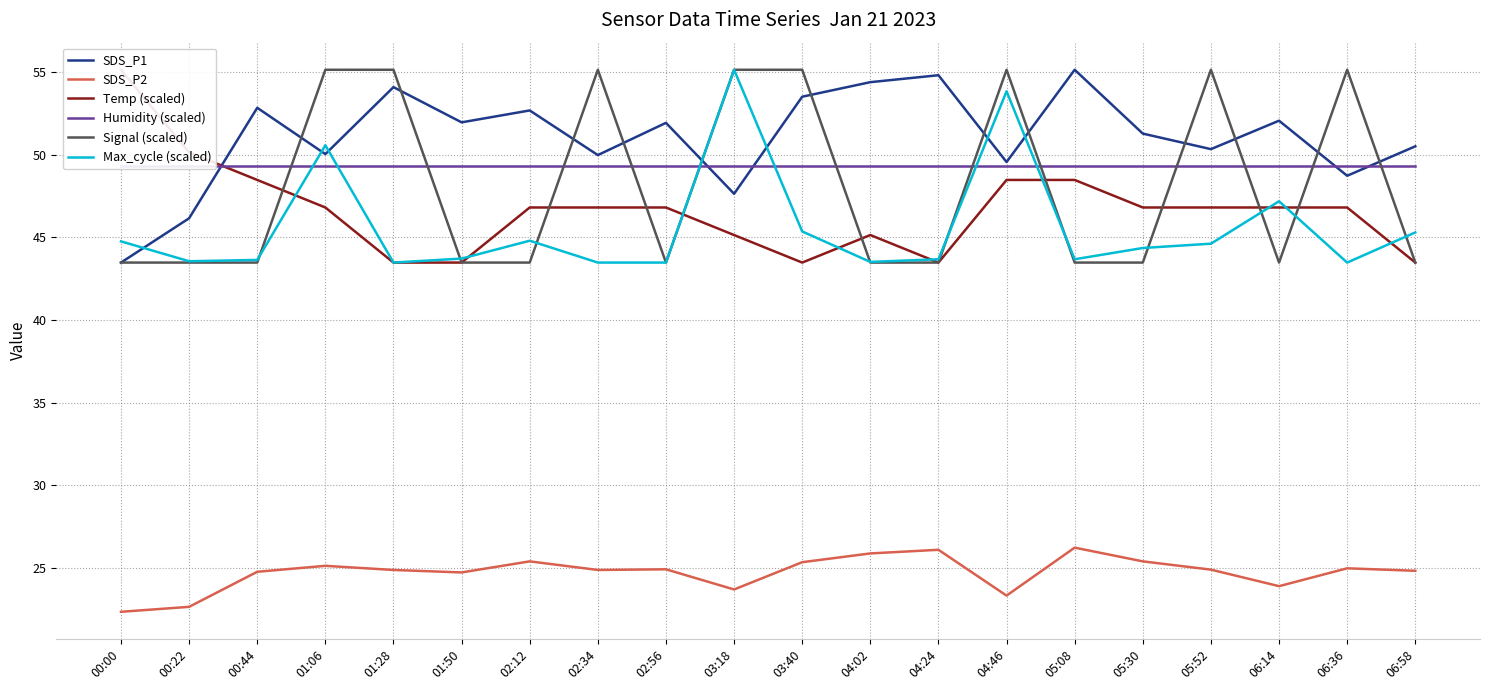

What is the lowest value of the Signal (scaled) series?

43.5